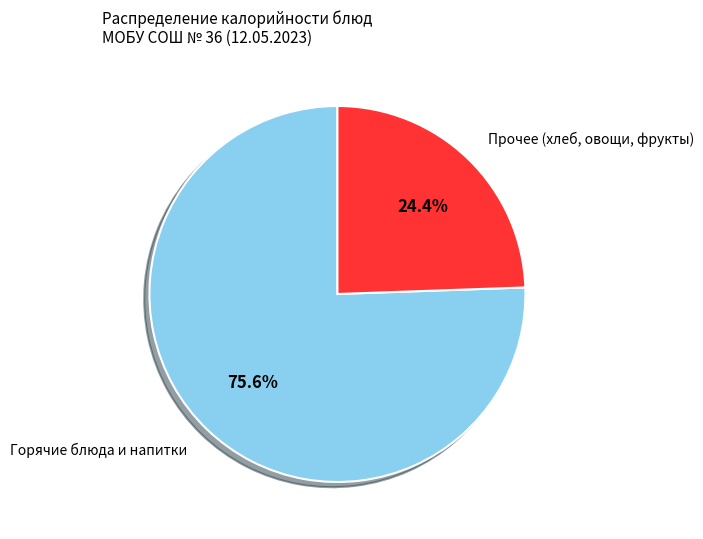

Is there a majority slice in this chart?

Yes